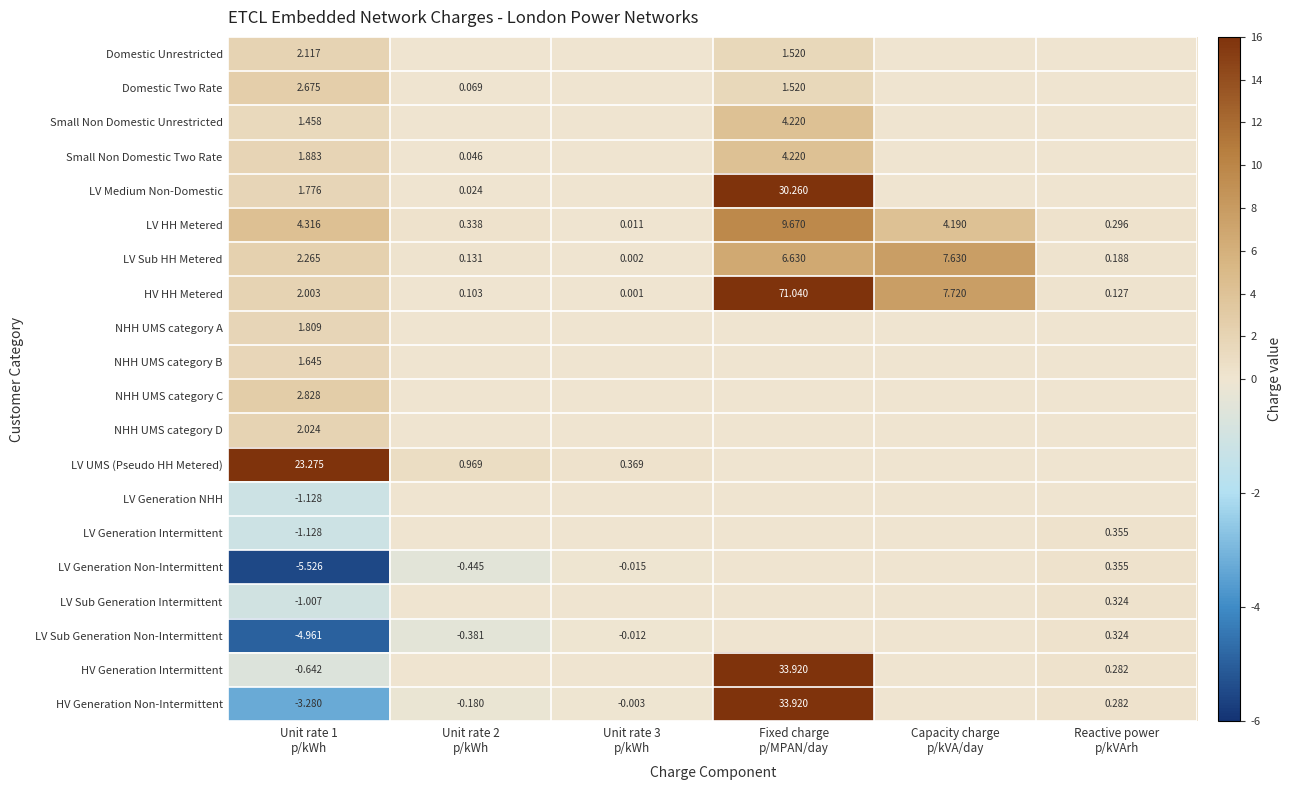

How many values in the HV Generation Intermittent series are below 0?

1